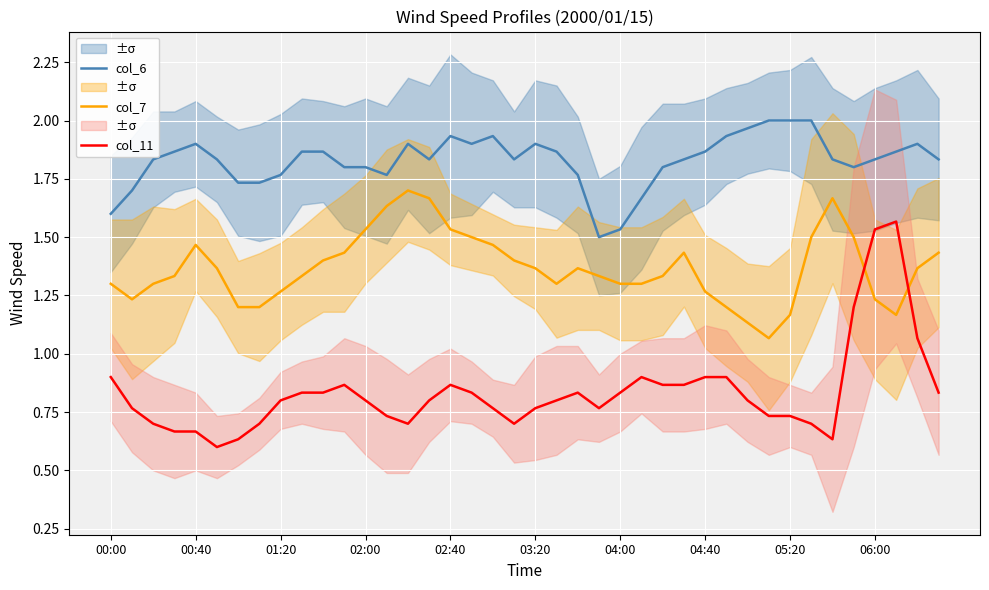

What is the maximum value shown in the chart?

2.0